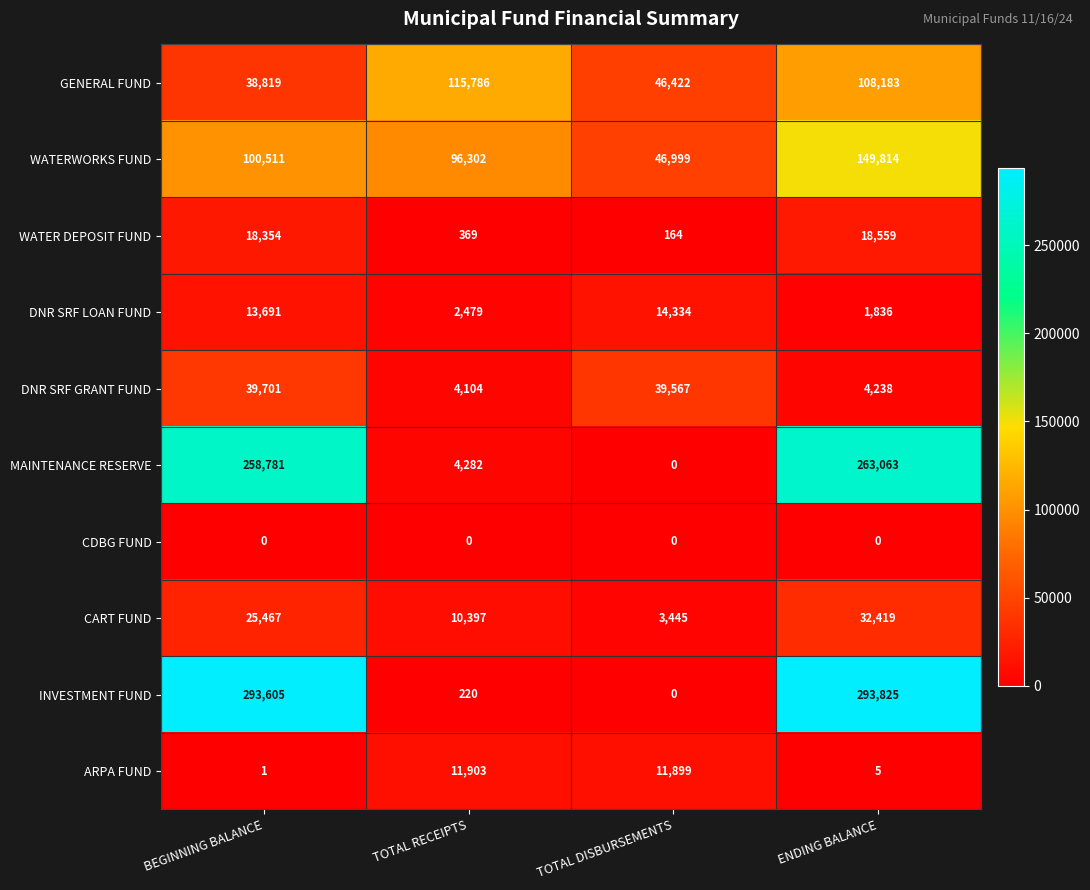

What is the lowest value of the WATER DEPOSIT FUND series?

164